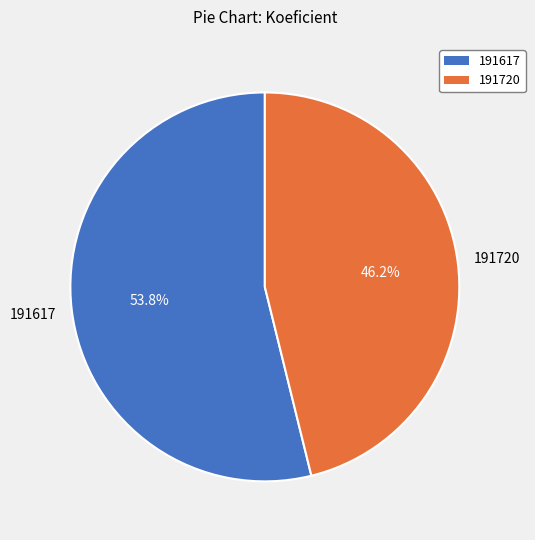

Which has a higher value, 191617 or 191720?

191617